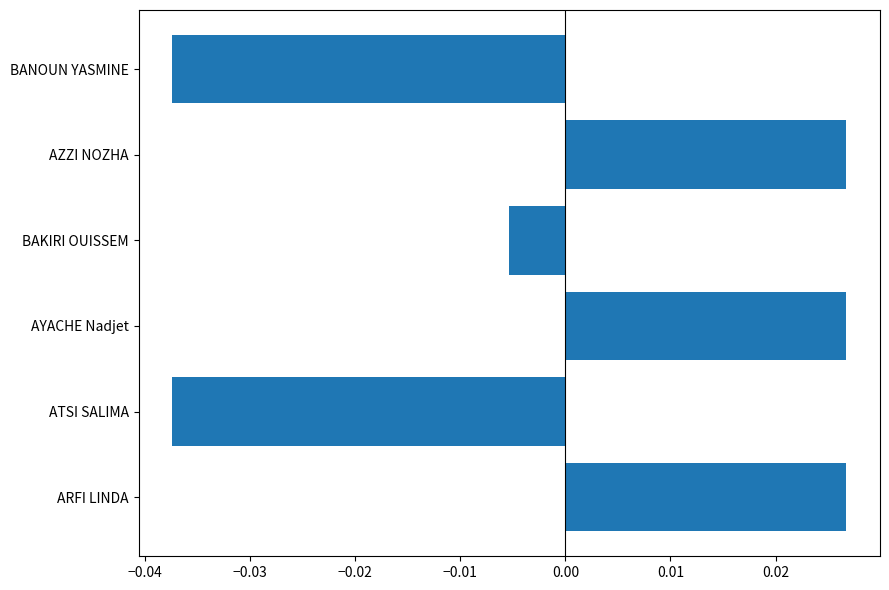

The value at ATSI SALIMA is -0.1. True or false?

False